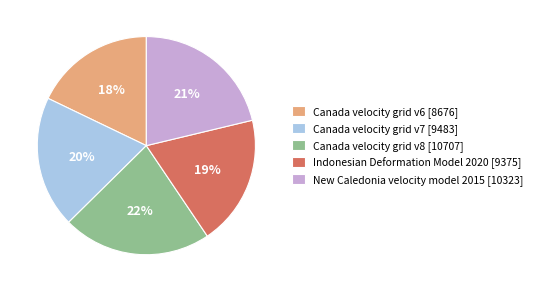

How many segments does this pie chart have?

5